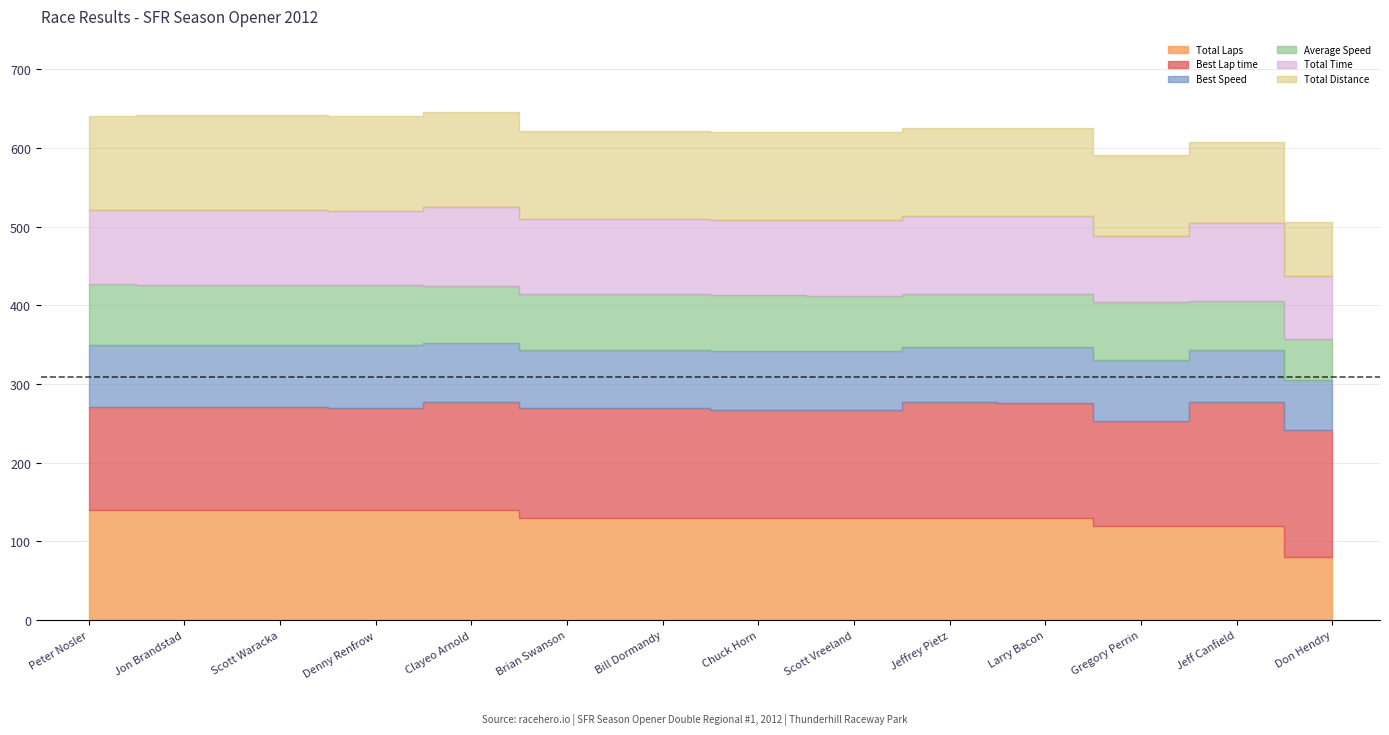

True or false: Best Speed has a value of 97.7 at Jeffrey Pietz.

False